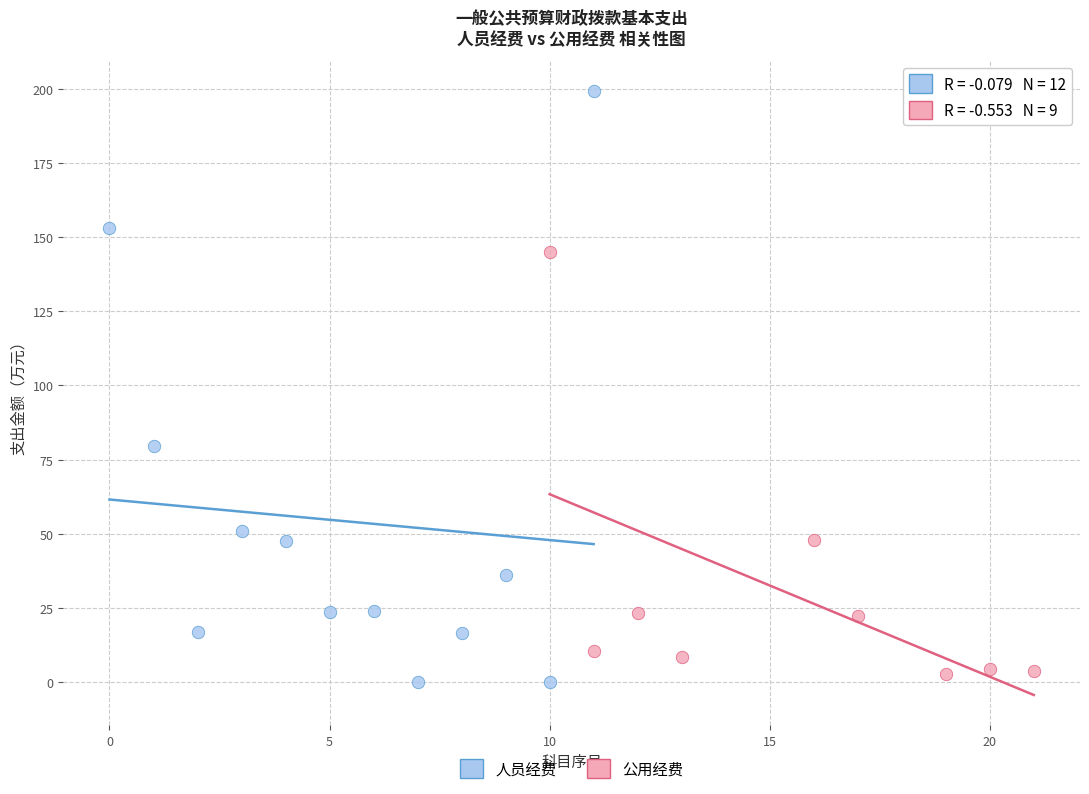

Which series contains the highest Y value?

人员经费